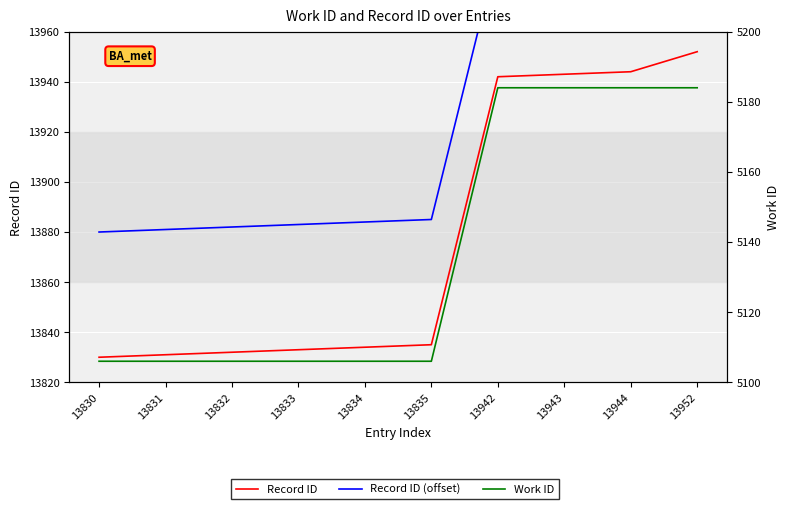

What is the sum of the Record ID (offset) values at 13942 and 13834?

27876